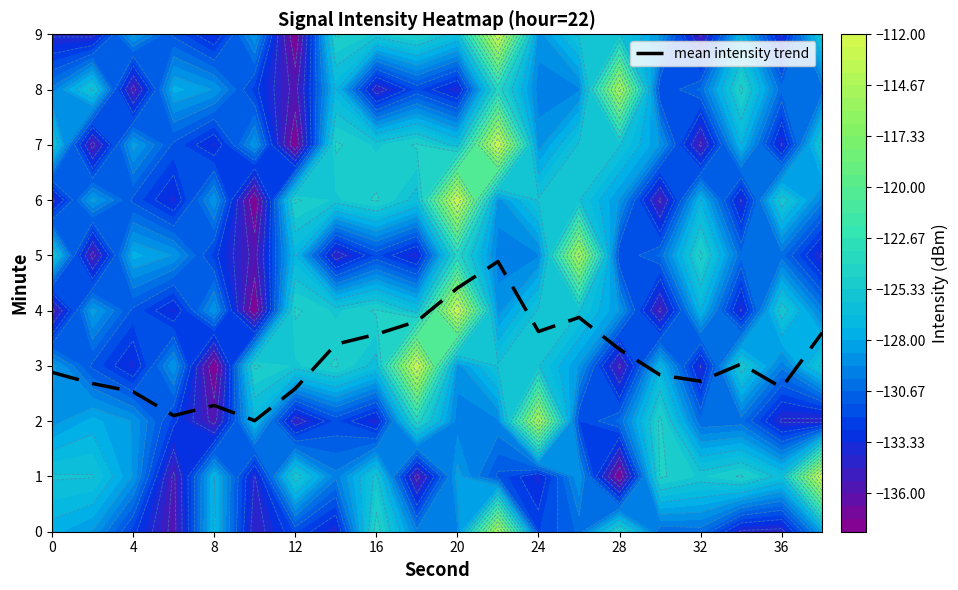

How many data points are less than 3?

10